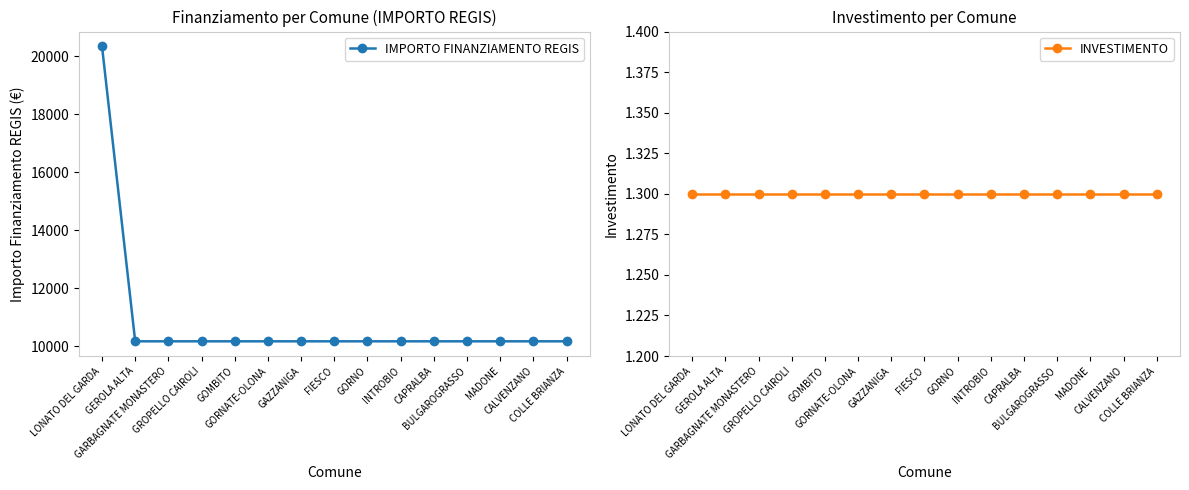

Which series has the largest total across all categories?

IMPORTO FINANZIAMENTO REGIS